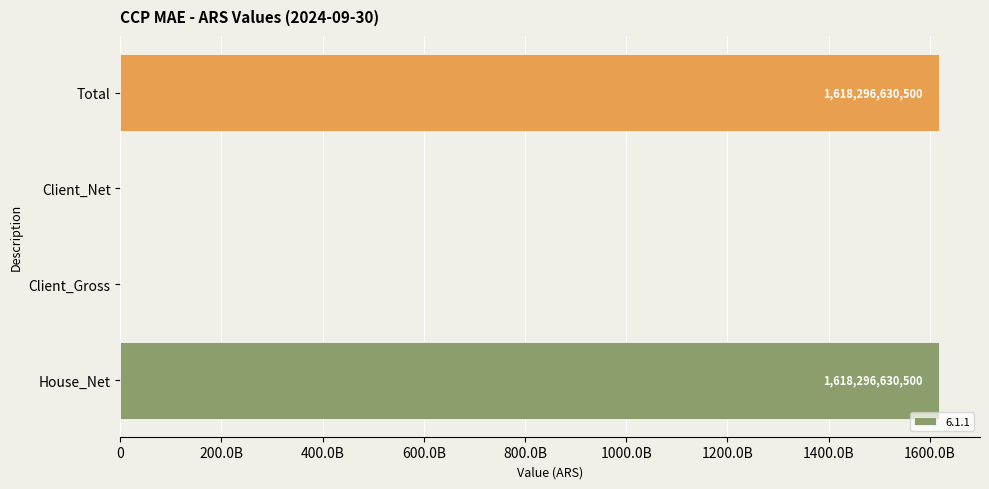

How many values are between 0 and 1618296630500?

4